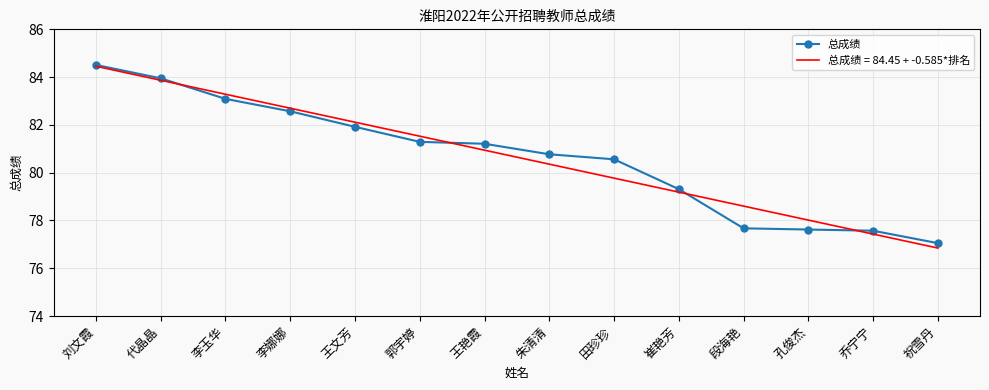

What is the spread (max minus min) of values at 田珍珍?

0.8